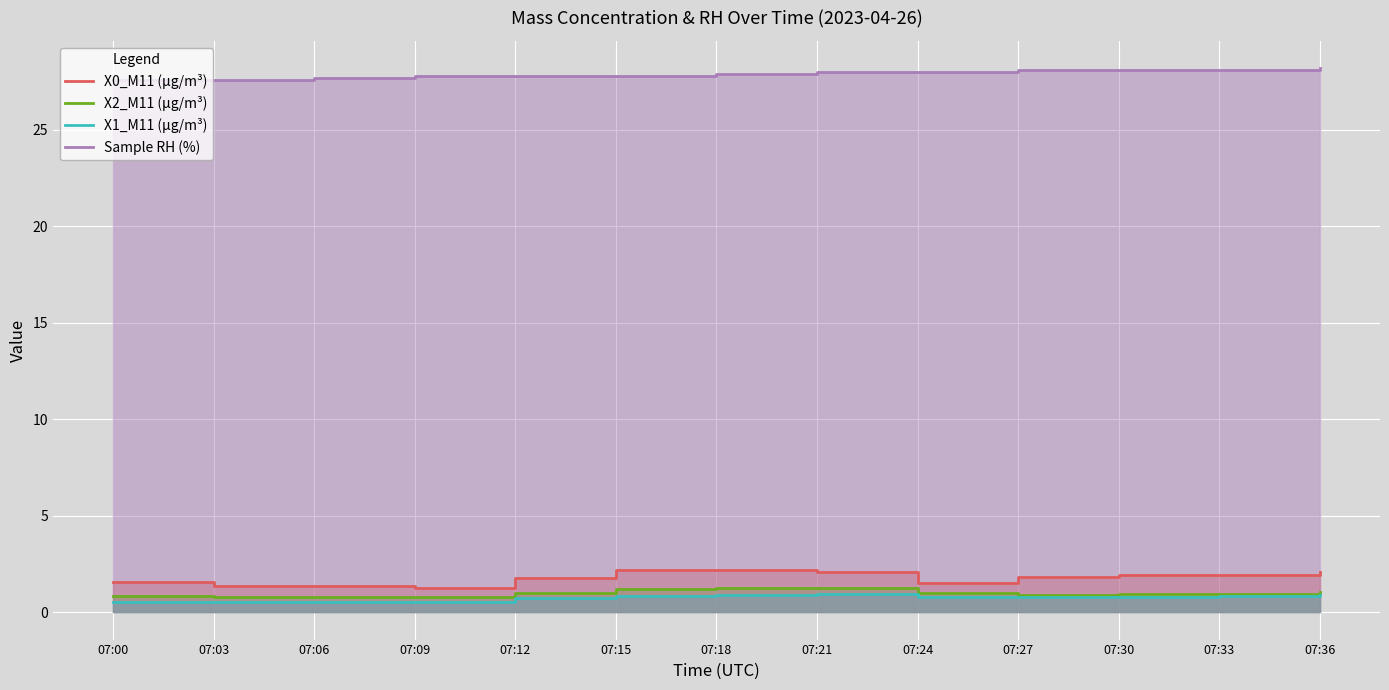

What is the value of the Sample RH (%) point at the 6th from the left?

27.8